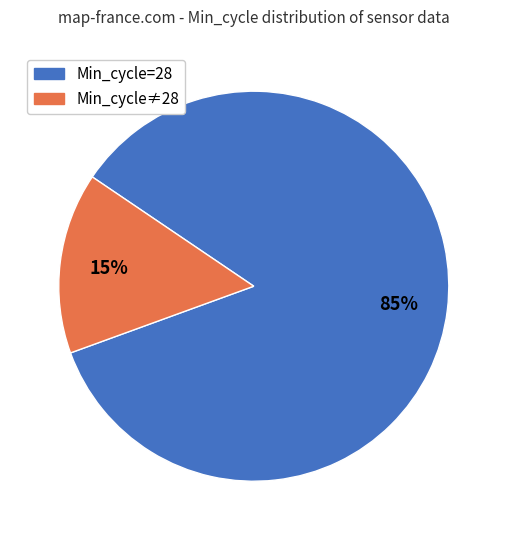

To the nearest percent, what is the average slice percentage?

50%